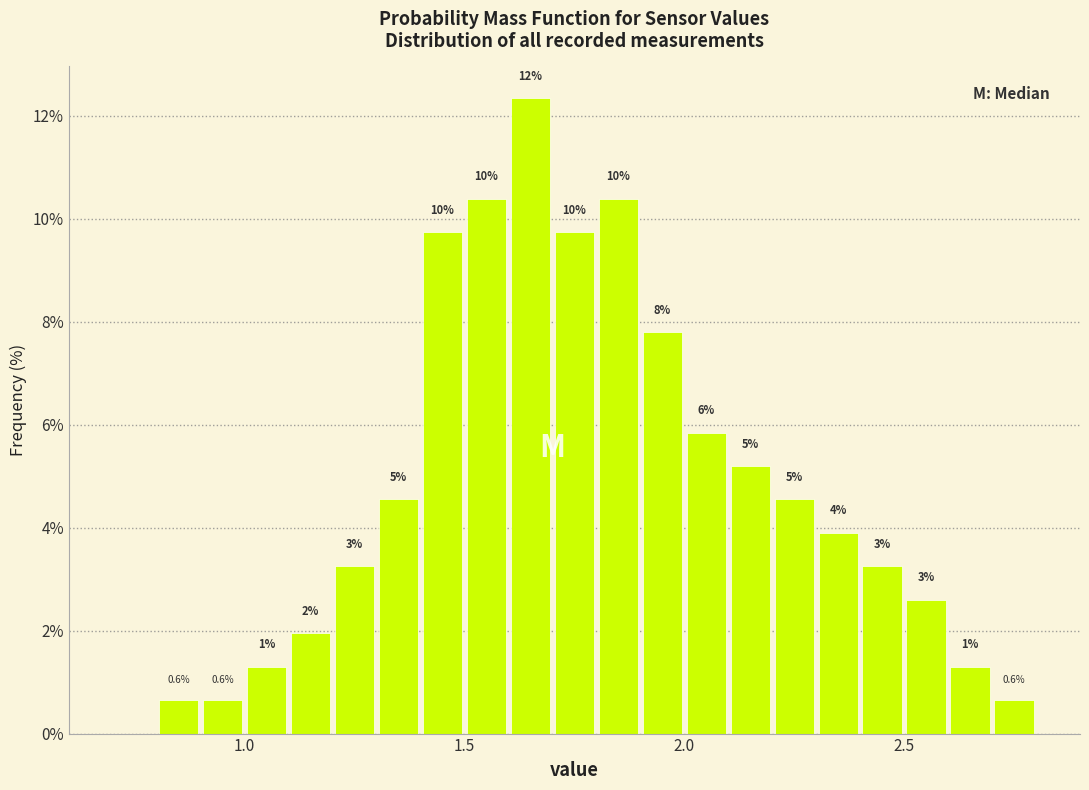

Read against the x-axis, roughly where is the centre of the tallest bar?

1.65